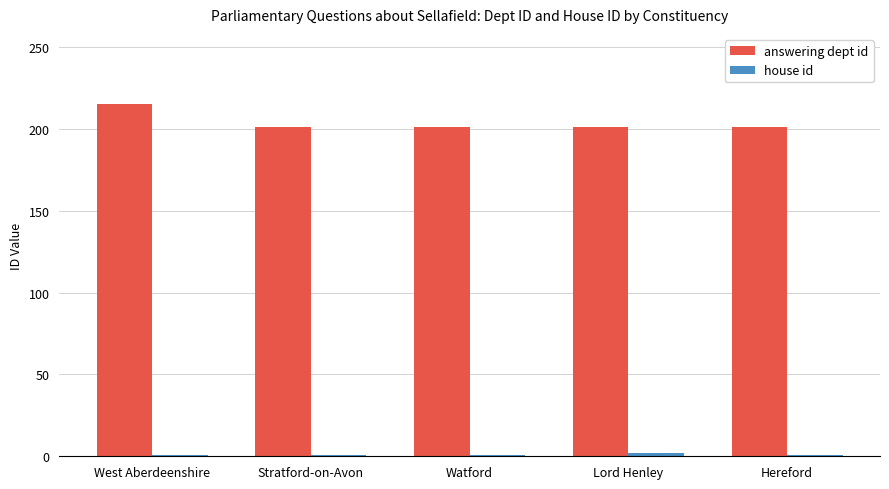

What is the difference between the maximum and minimum values in the answering dept id series?

14